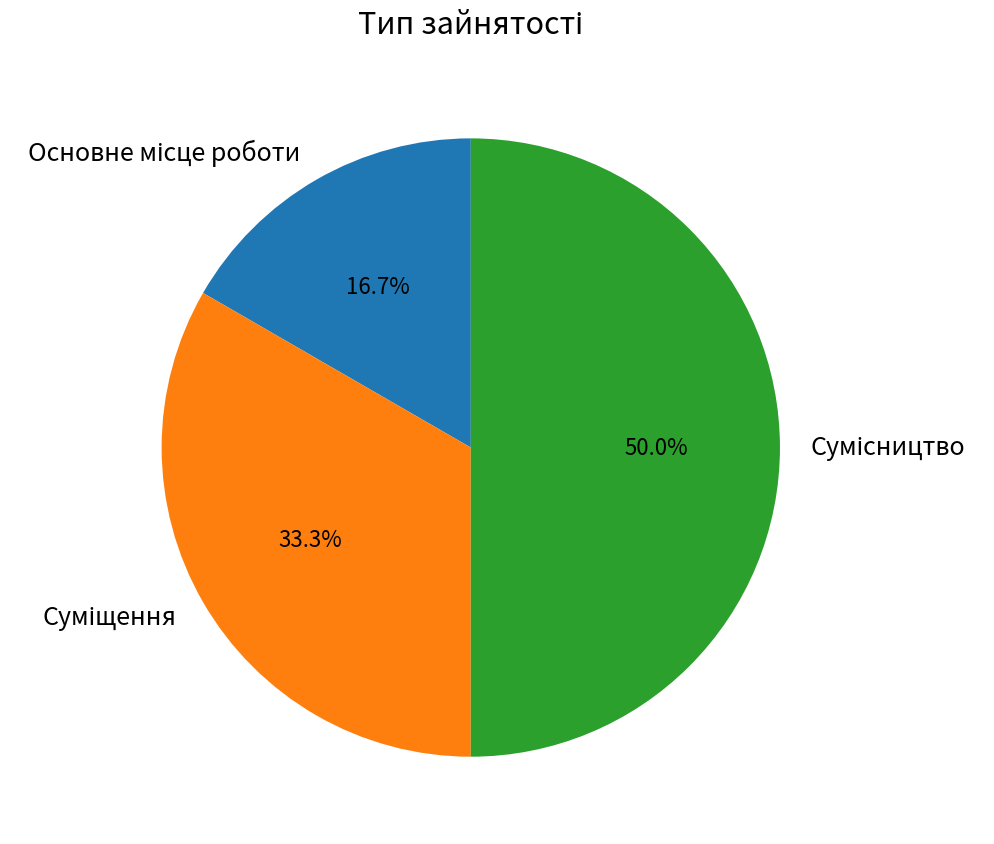

Which has a higher value, Сумісництво or Суміщення?

Сумісництво